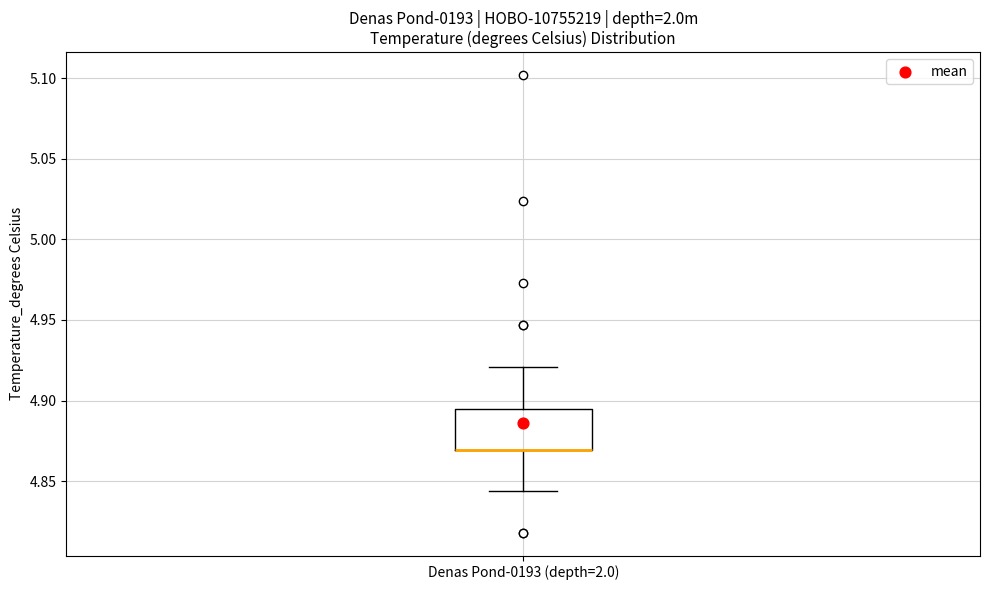

Read this box plot against the y-axis: the position of the median line, the range covered by the box, and the ends of both whiskers. The values are not printed on the chart, so give them approximately, as read against the axis.

median 4.870 (drawn on the box's lower edge), box 4.870 to 4.895, whiskers 4.845 to 4.920